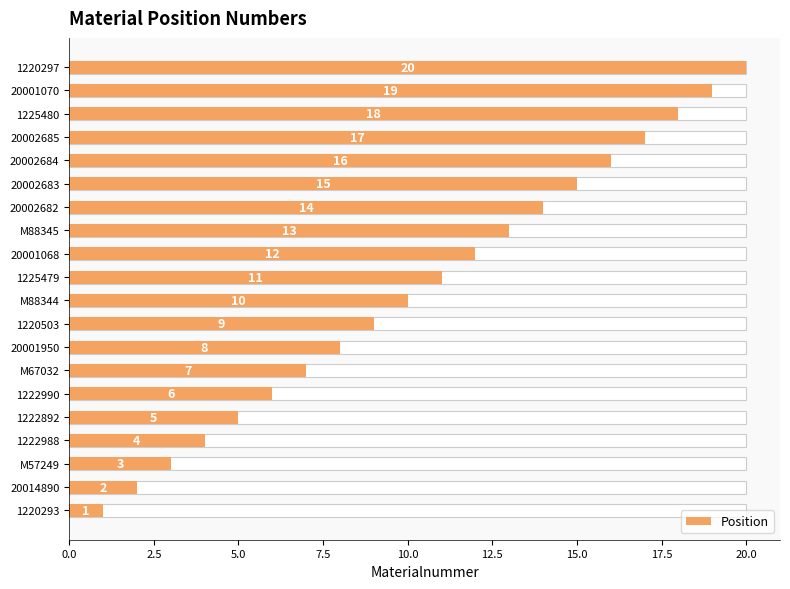

What is the ratio of the value at M57249 to the value at 1222988?

0.8